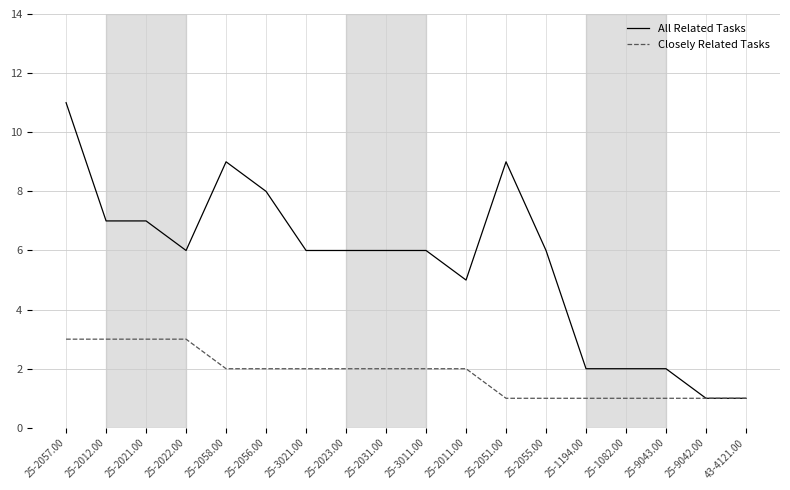

What is the sum of all Closely Related Tasks values?

33